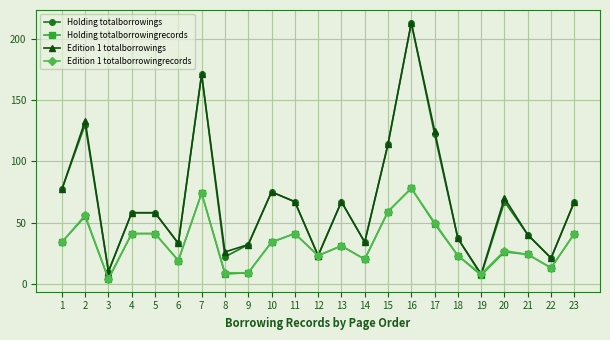

Is the value of Edition 1 totalborrowings at 16 greater than the value of Holding totalborrowings at 7?

Yes